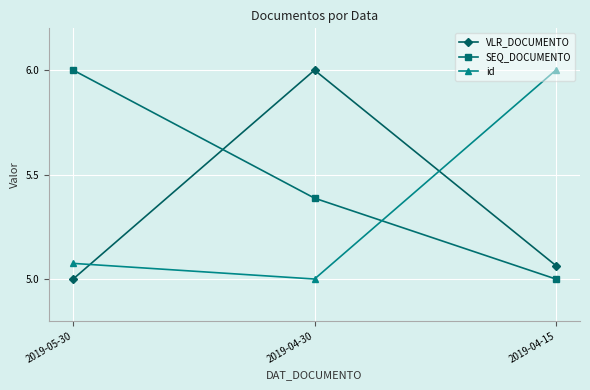

Read the SEQ_DOCUMENTO value at 2019-05-30.

6.0